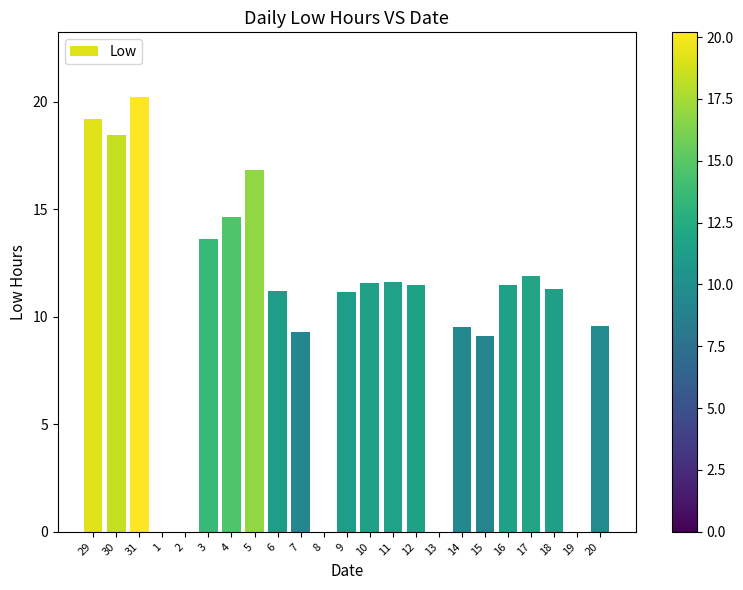

Does the chart contain stacked bars?

No